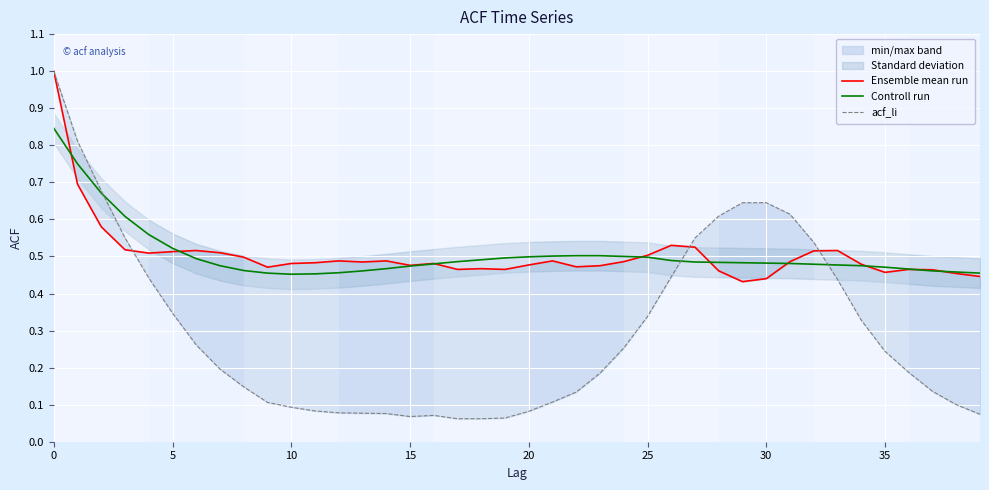

True or false: Ensemble mean run and acf_li intersect in this chart.

True